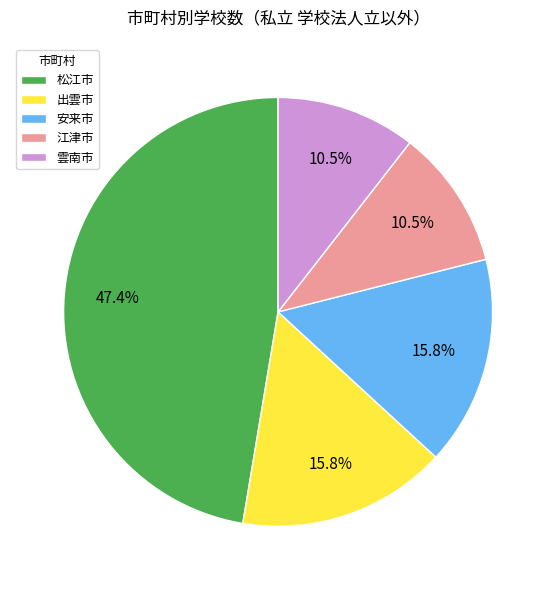

True or false: 雲南市 accounts for 23% of the total.

False